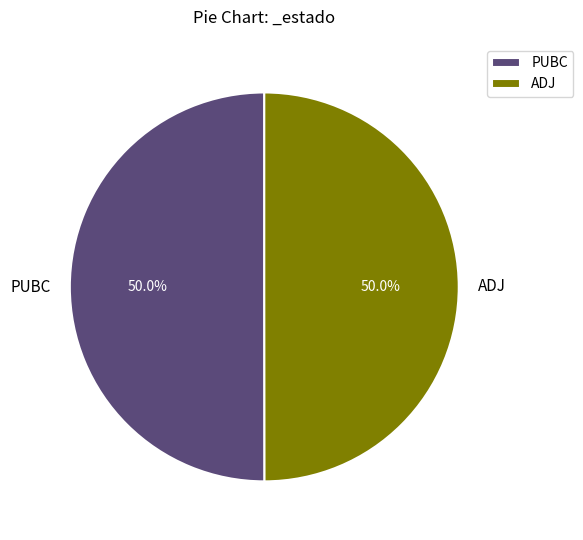

To the nearest percent, what portion does PUBC represent?

50%